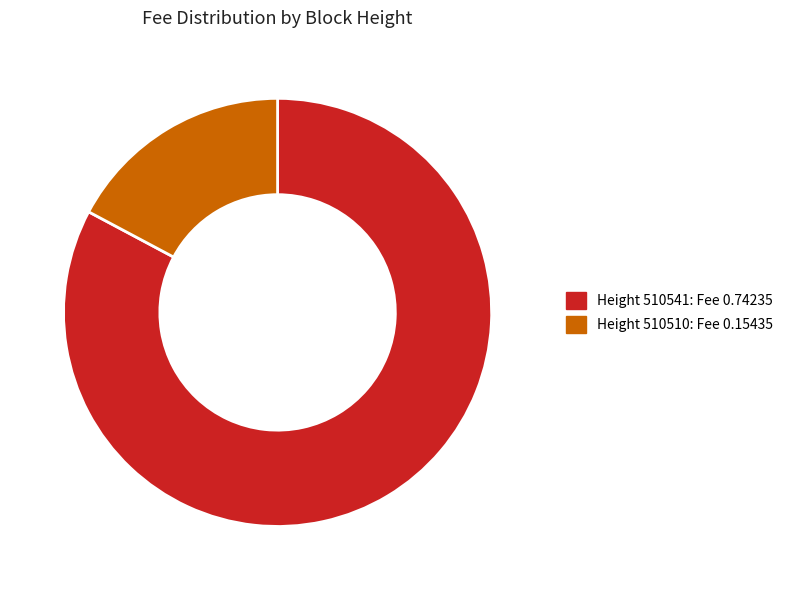

How many segments does this pie chart have?

2